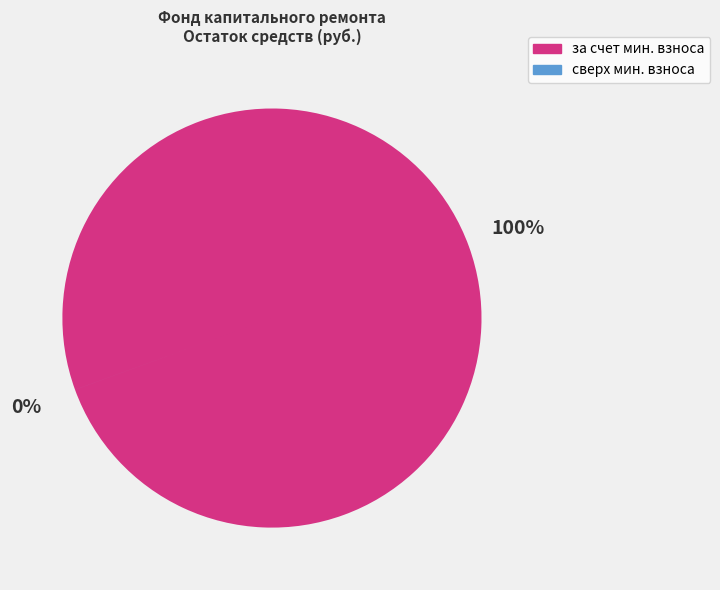

Count the number of slices in the pie.

2